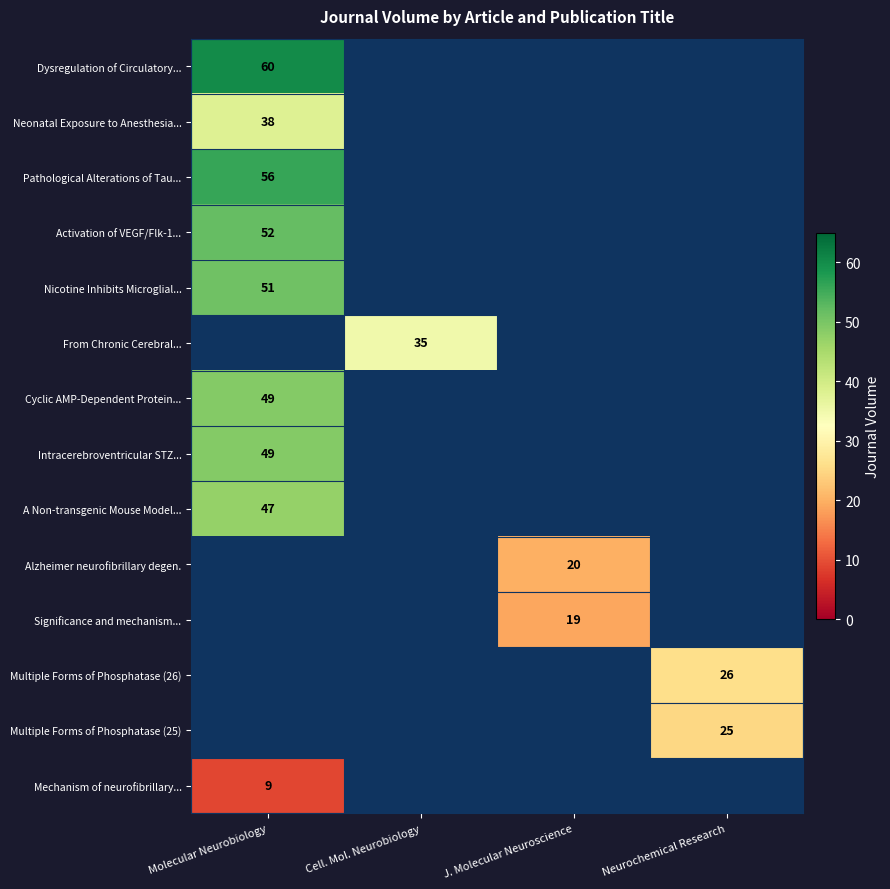

The Significance and mechanism... series shows 19 at J. Molecular Neuroscience. True or false?

True